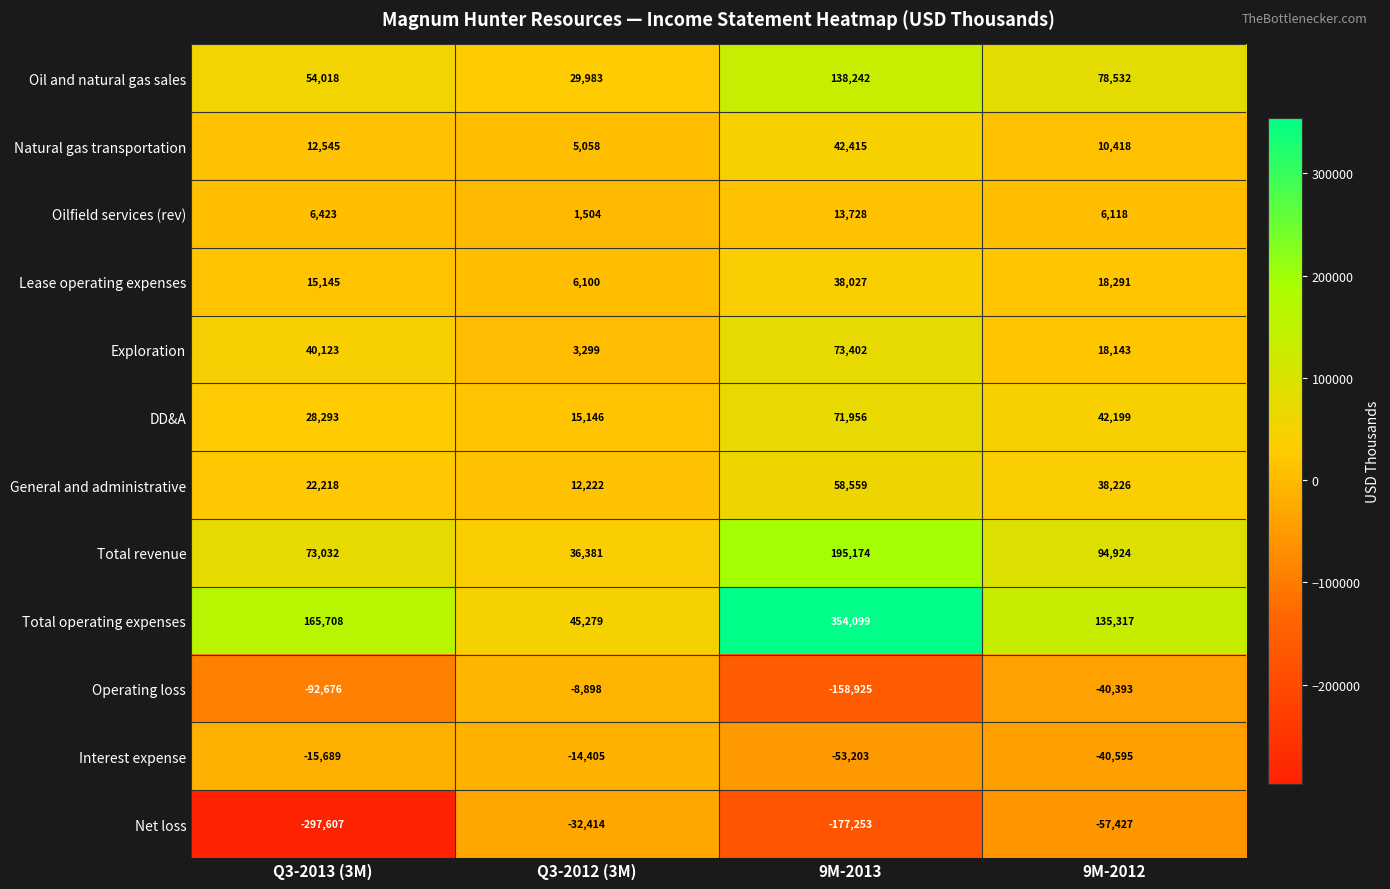

How many data points does each series have?

4